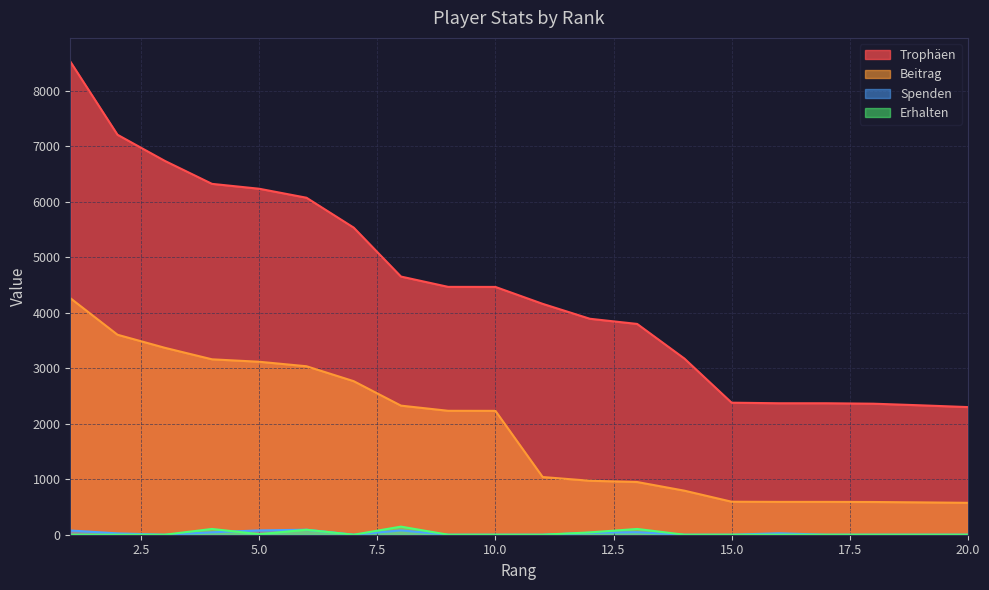

Which series has the widest spread of values?

Trophäen